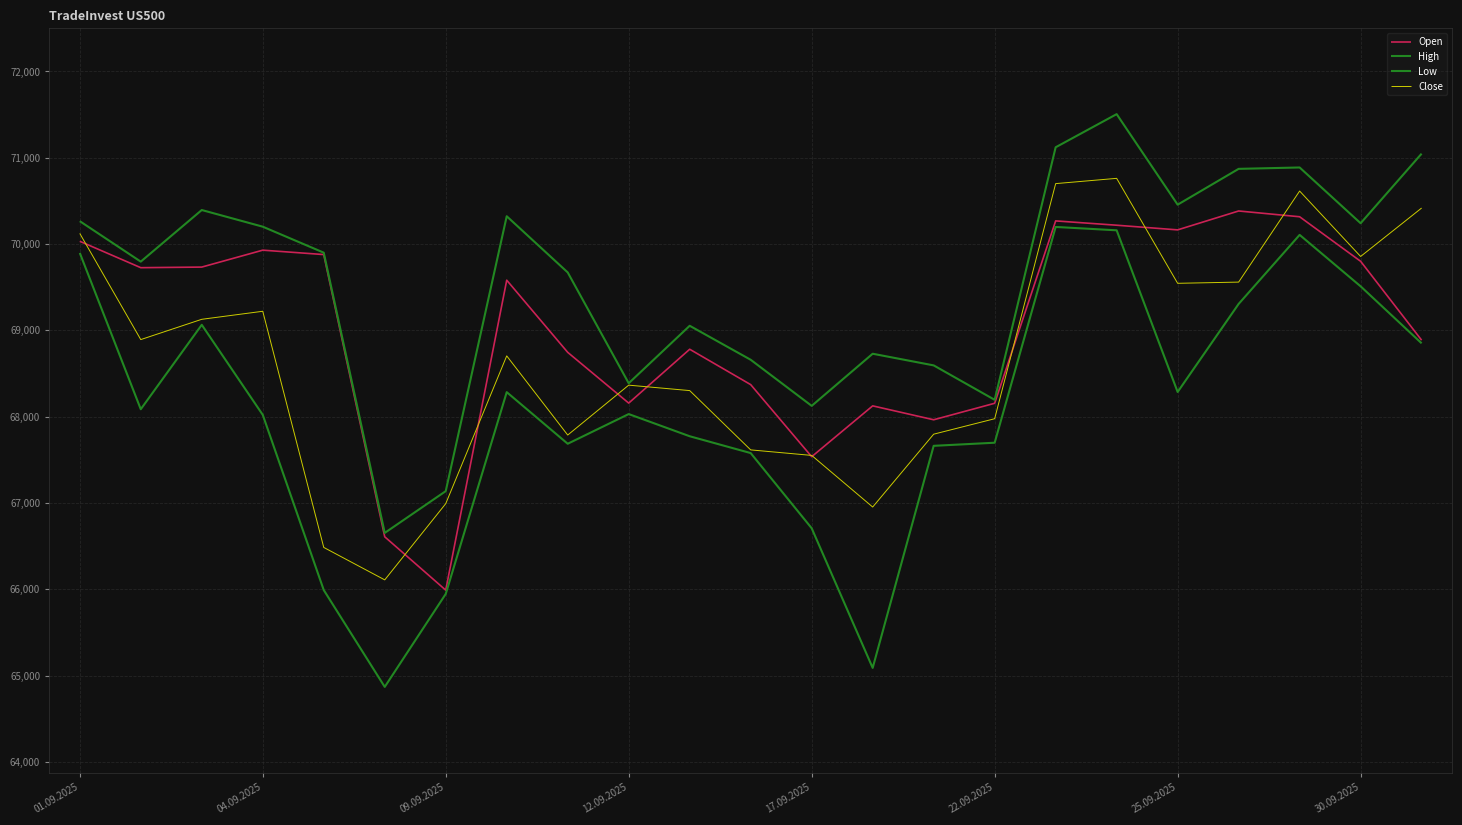

Does the chart have visible grid lines?

Yes